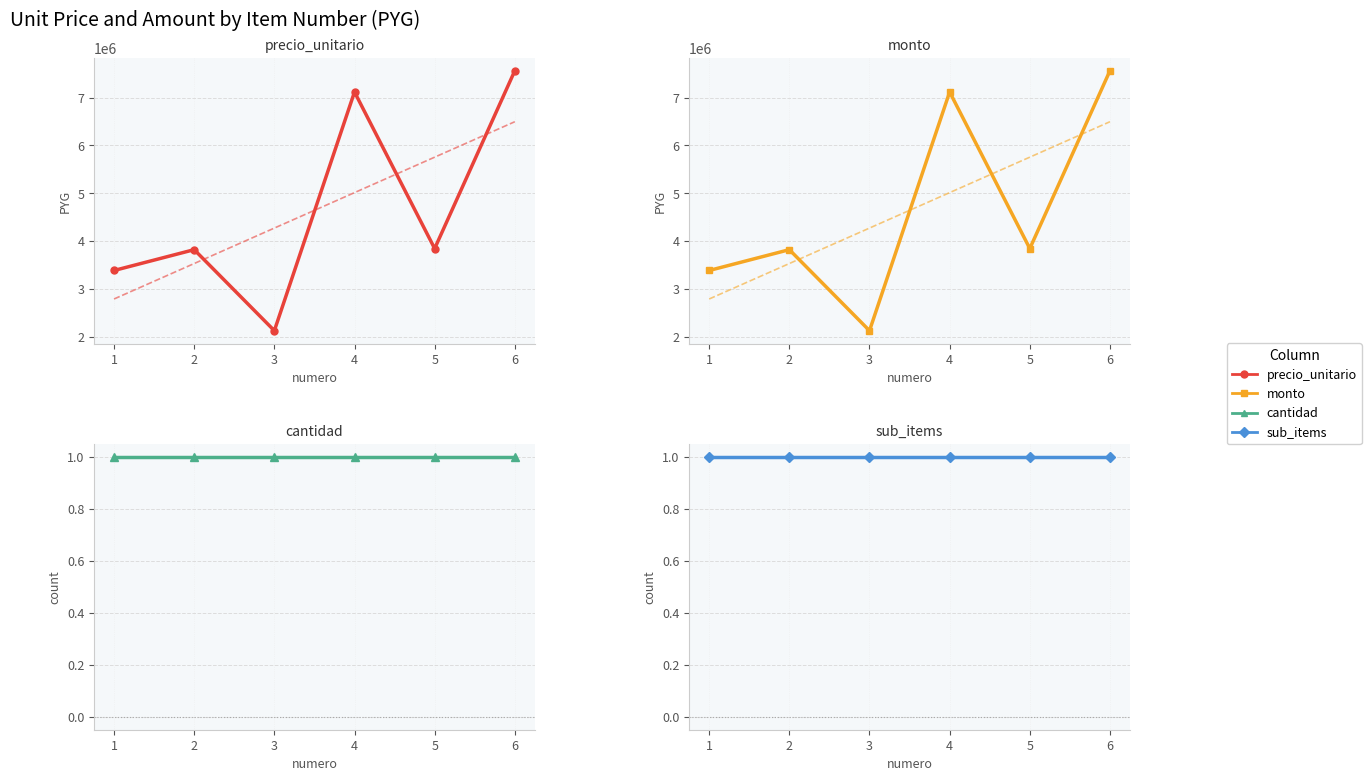

What is the total value across all series at 1?

6776002